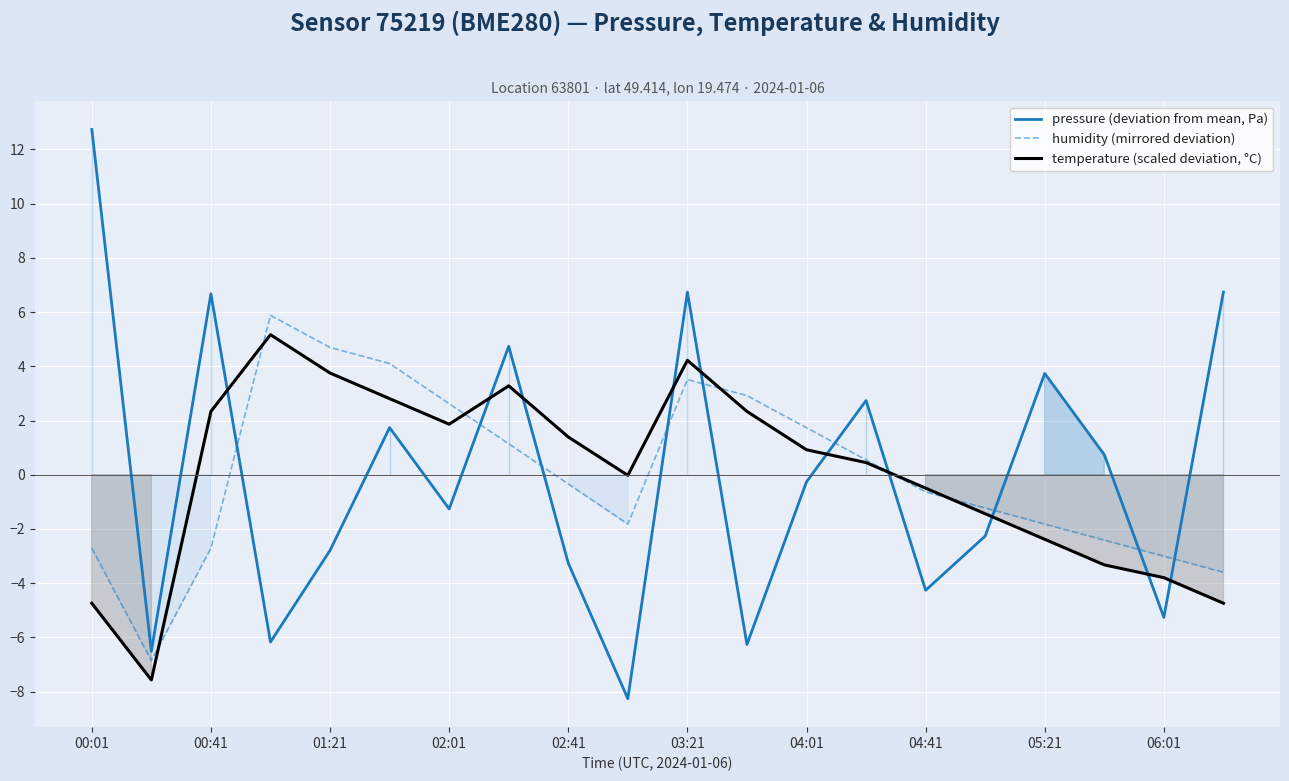

True or false: temperature (scaled deviation, °C) and humidity (mirrored deviation) cross at least once.

True